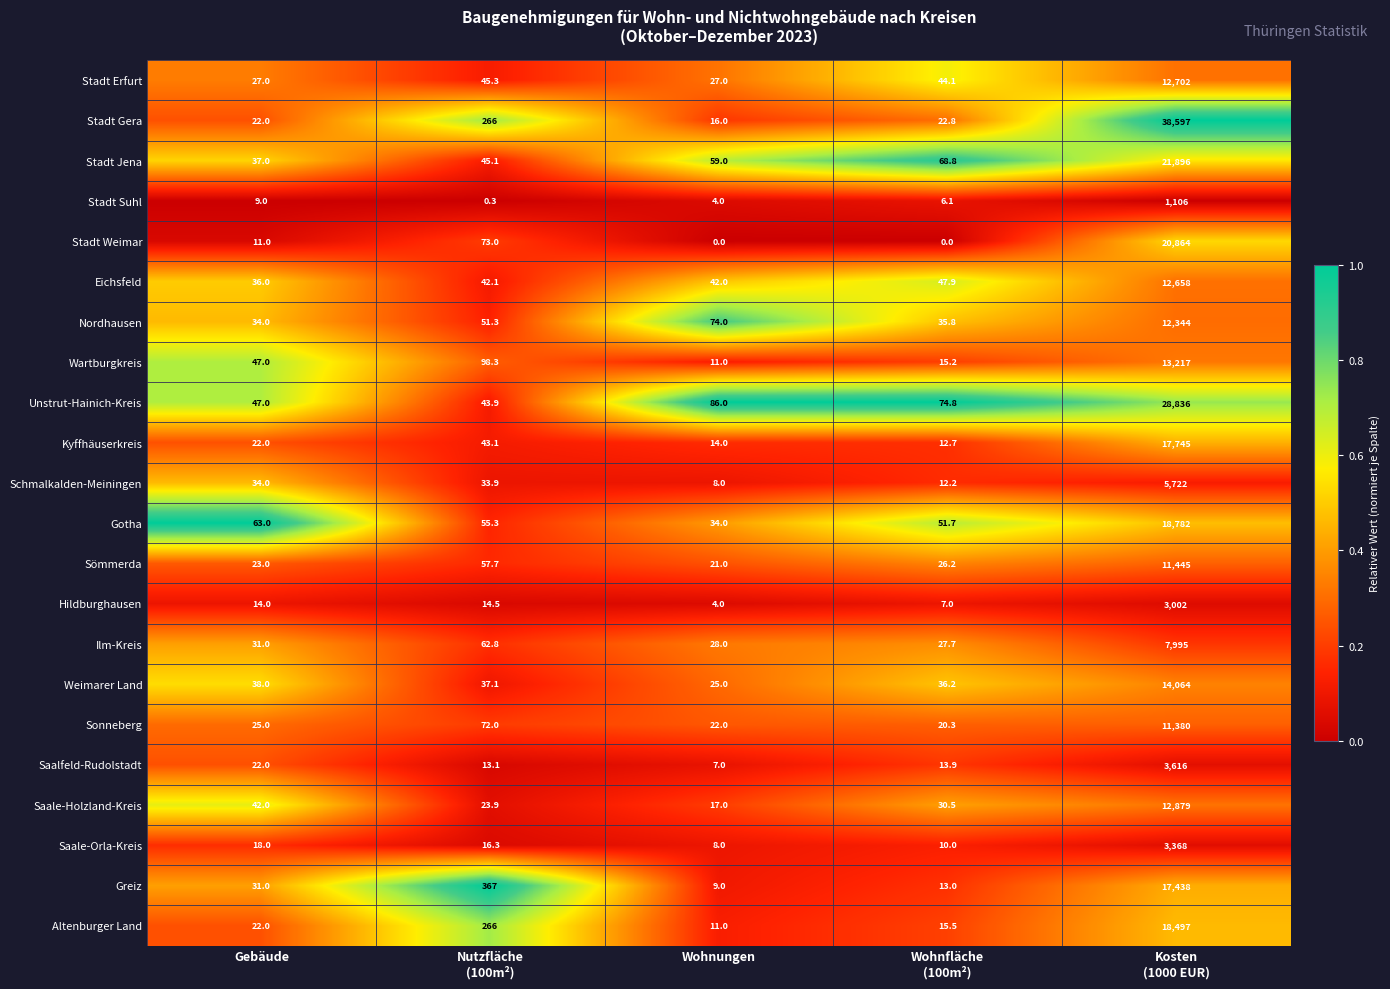

What is the total value across all series at Wohnungen?

527.0